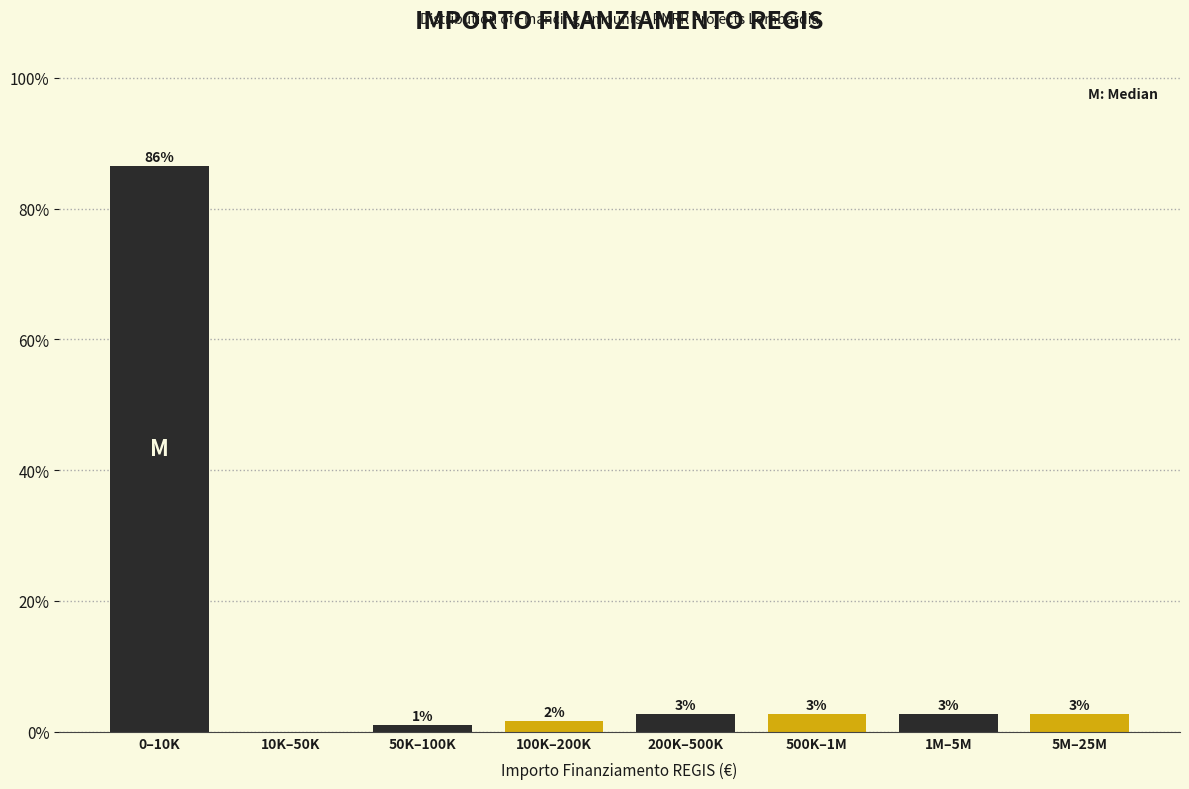

Are the bars horizontal?

No